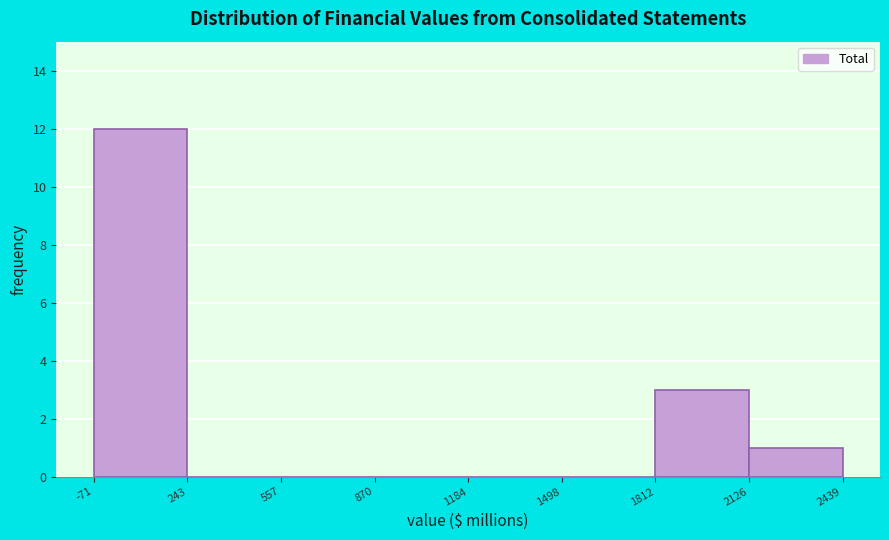

Over which range of the x-axis is the bar tallest?

-71 to 243